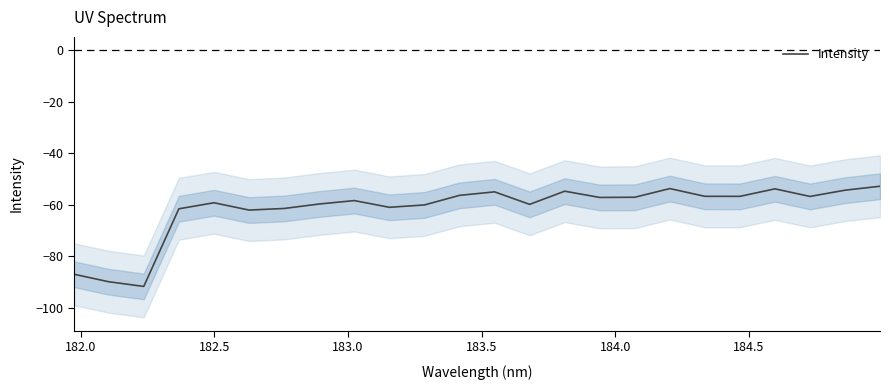

Count the number of values greater than -57.

10